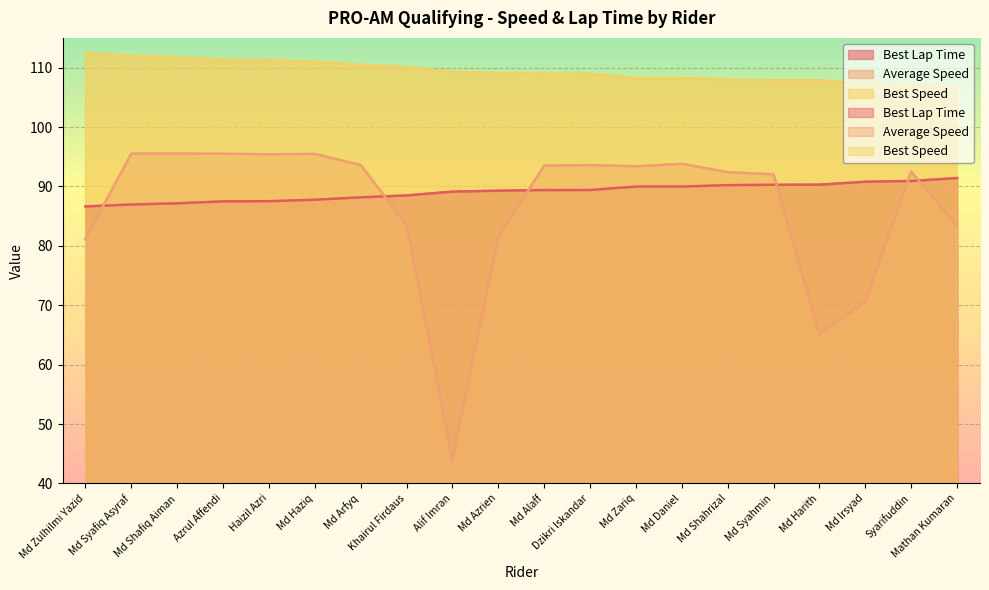

How many categories are shown in the chart?

20